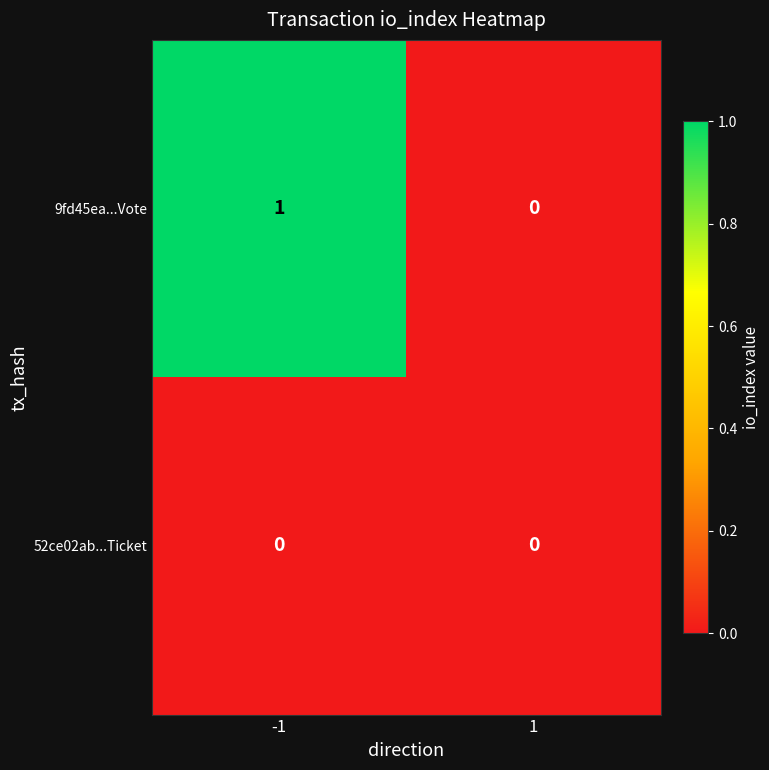

Is it true that 52ce02ab...Ticket equals 0 at -1?

True